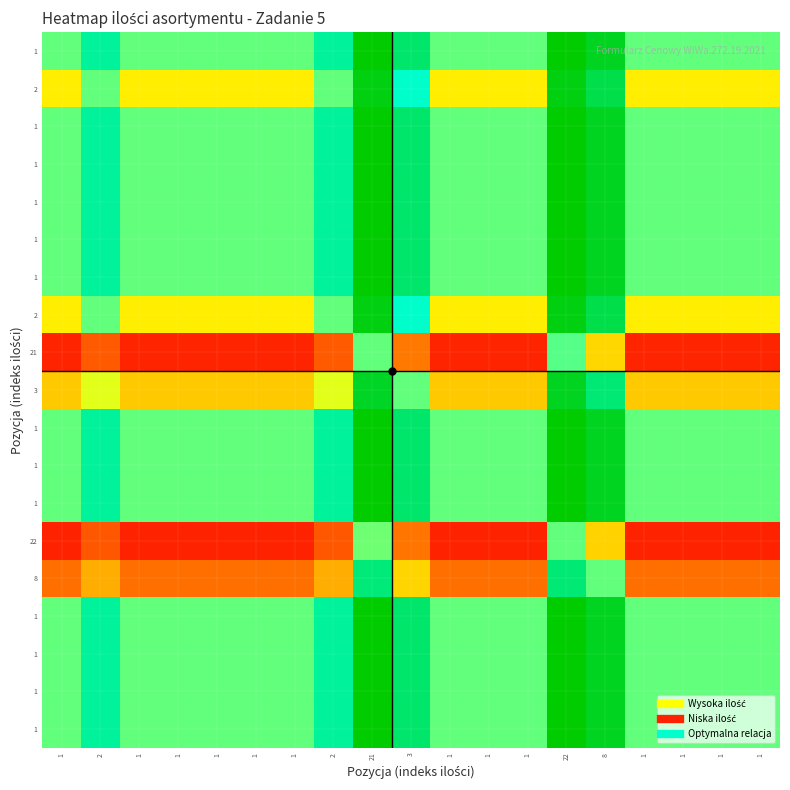

What is the total value across all series at 1?

21.0